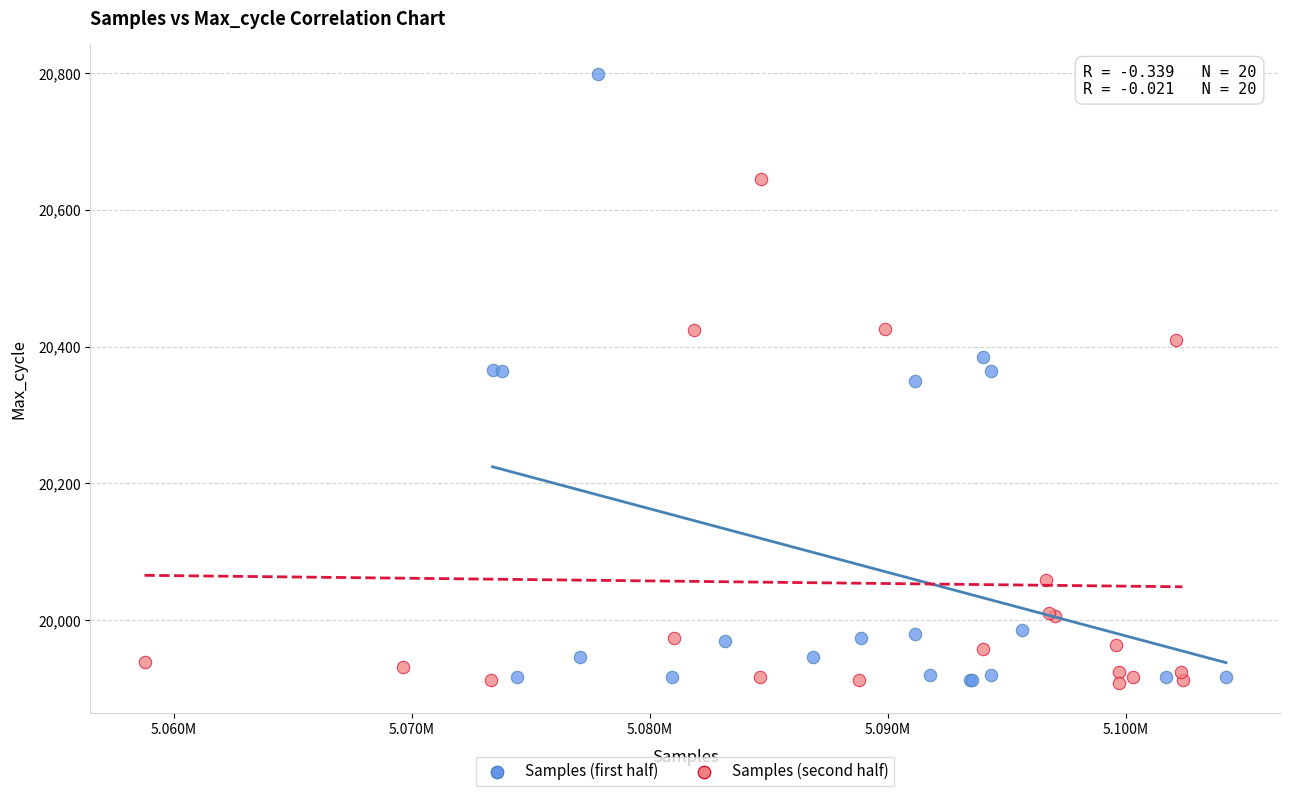

Which series reaches the maximum Y coordinate?

Samples (first half)